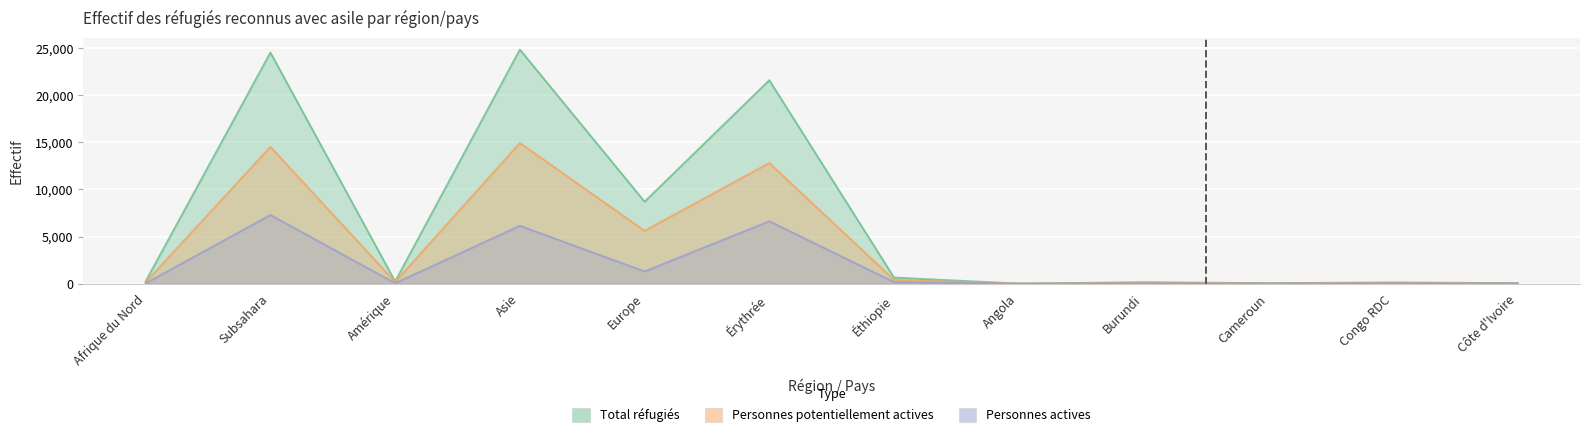

Reading left to right, list all the values displayed in this chart.

Total réfugiés: 257	24542	236	24859	8704	21605	645	6	151	47	129	49
Personnes potentiellement actives: 155	14526	175	14936	5607	12810	394	4	91	34	80	29
Personnes actives: 40	7295	48	6147	1298	6628	162	1	33	14	34	17